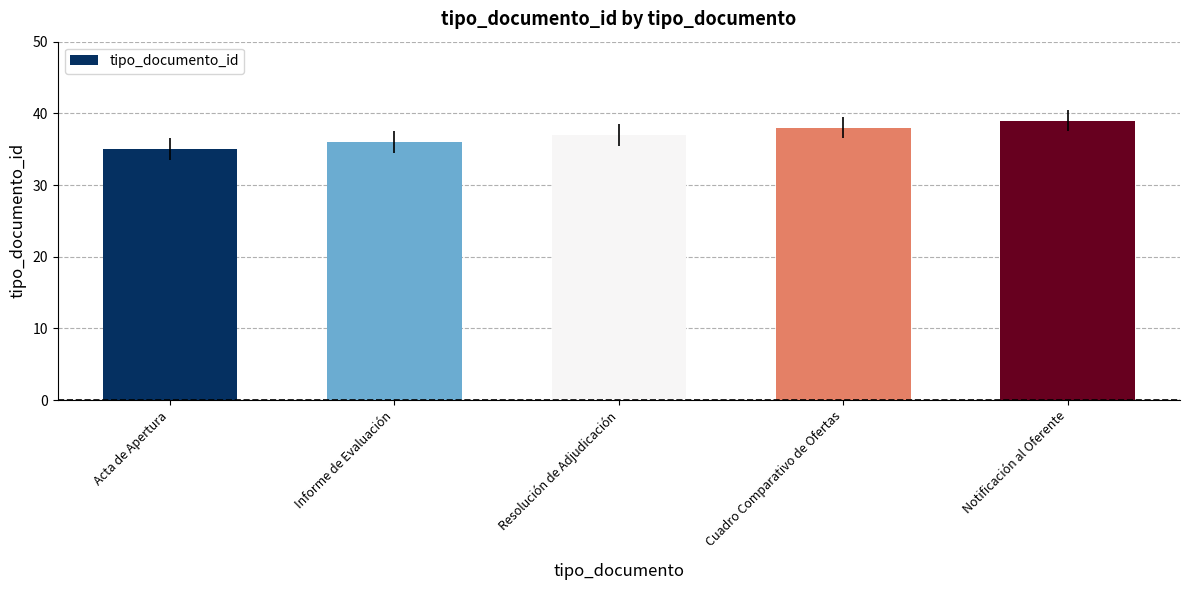

What is the change in value from Acta de Apertura to Informe de Evaluación?

+1